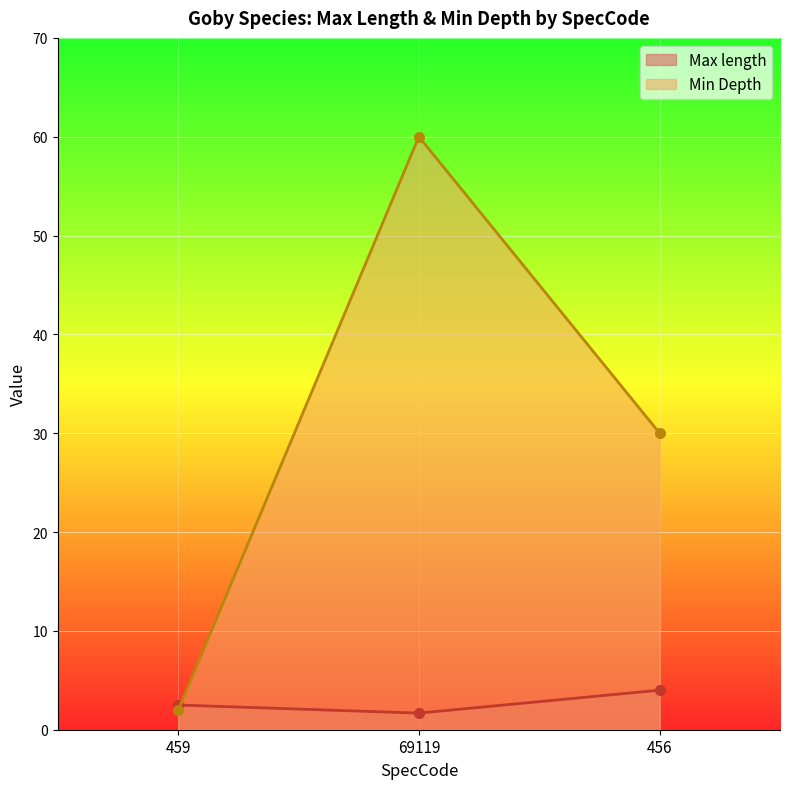

What is the value of the Min Depth point at the 1st from the left?

2.0